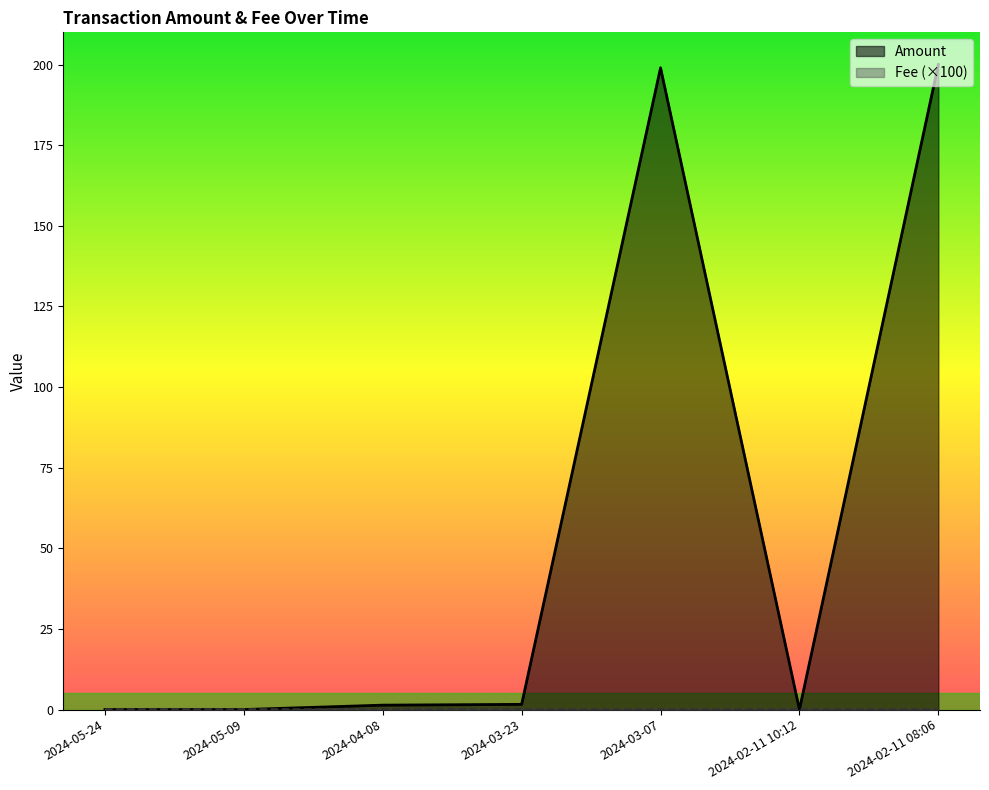

Which series has the largest total across all categories?

Amount